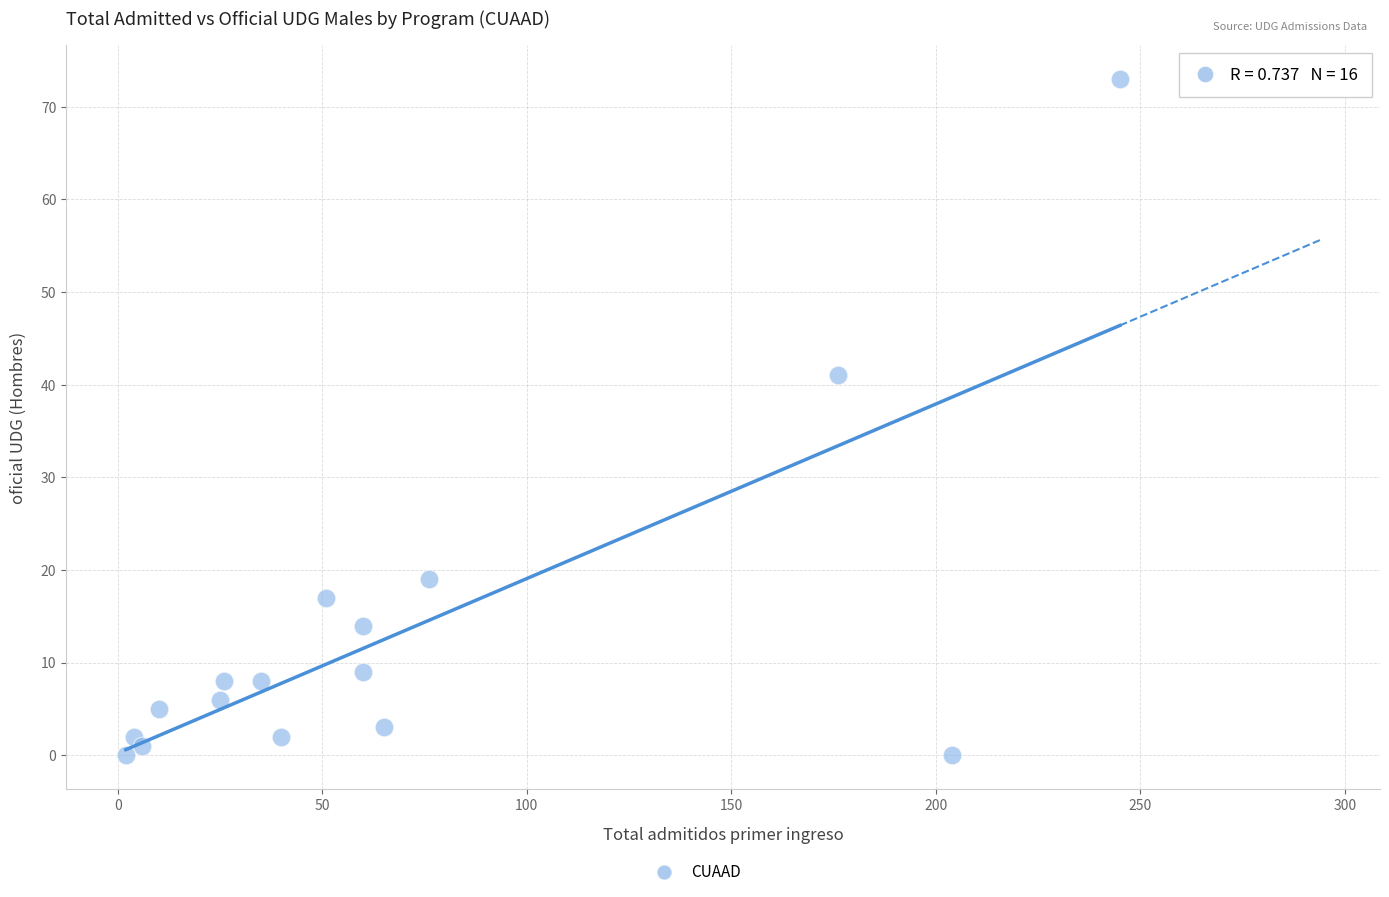

What Y value in the scatter plot is closest to 36?

41